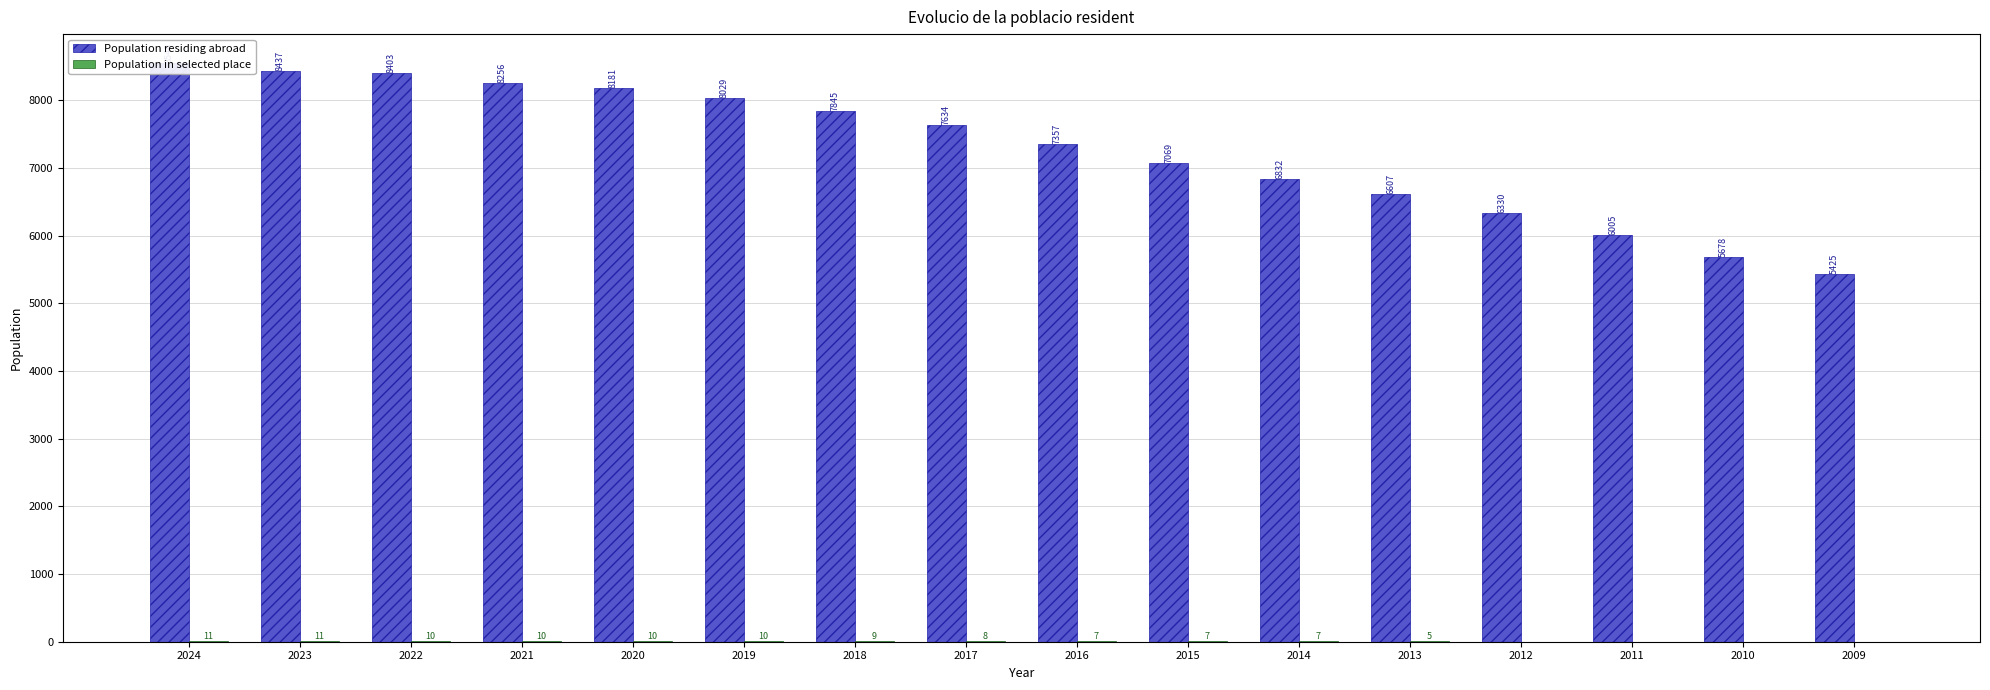

Which series has the largest total across all categories?

Population residing abroad